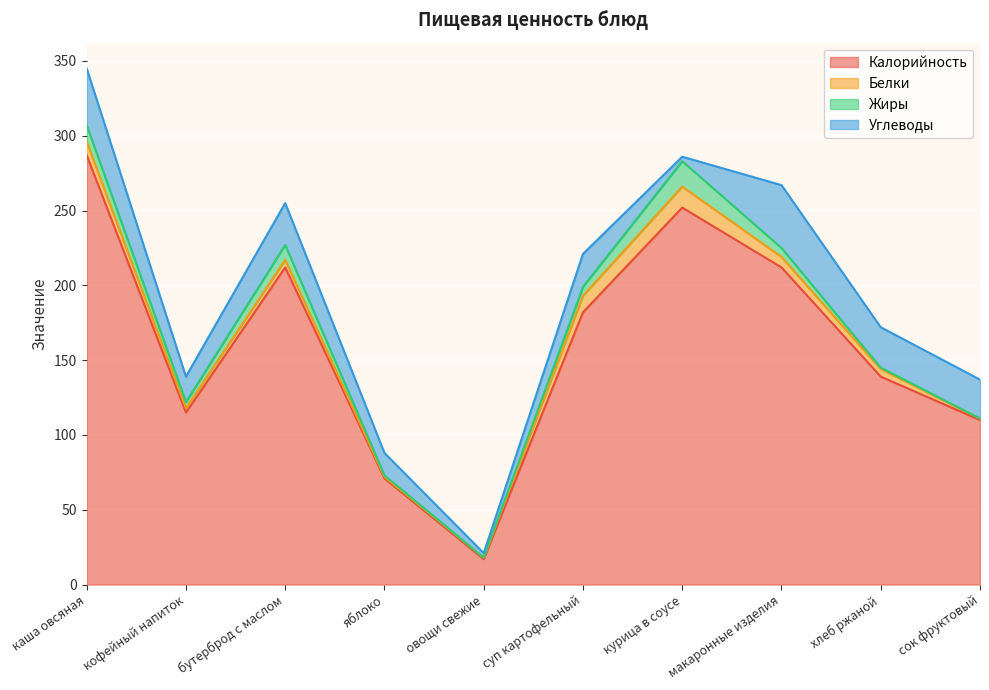

What is the average value of the Жиры series?

6